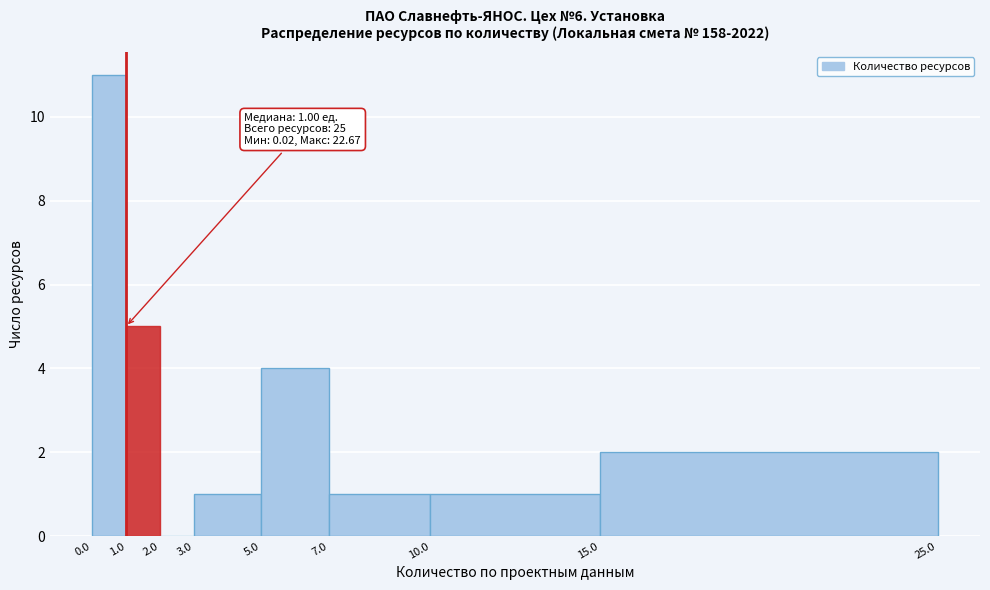

Which range on the x-axis has the tallest bar?

0.0 to 1.0